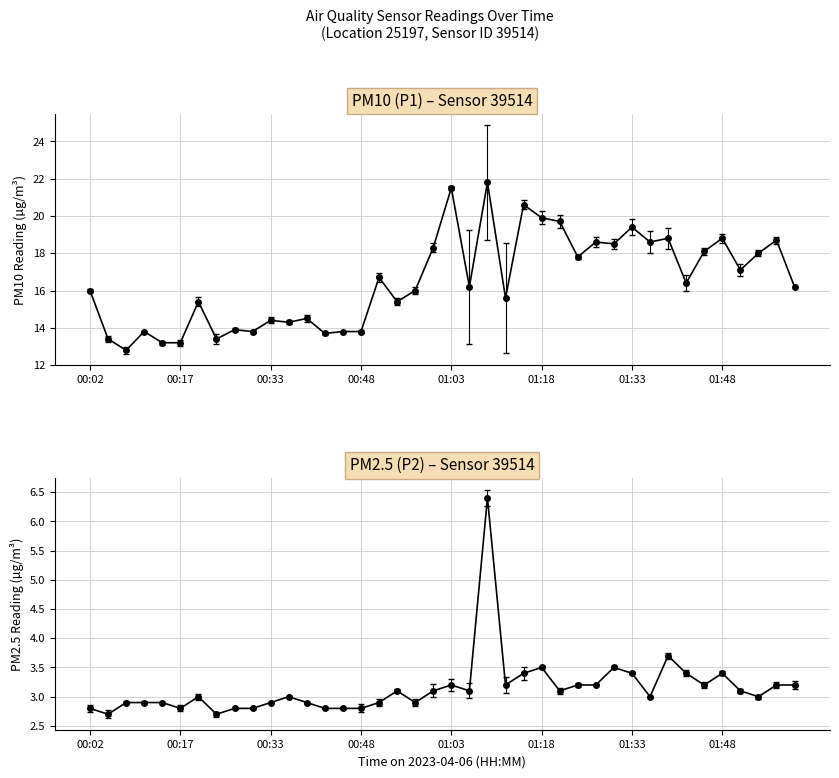

Which category has the highest value in the P1 series?

01:09